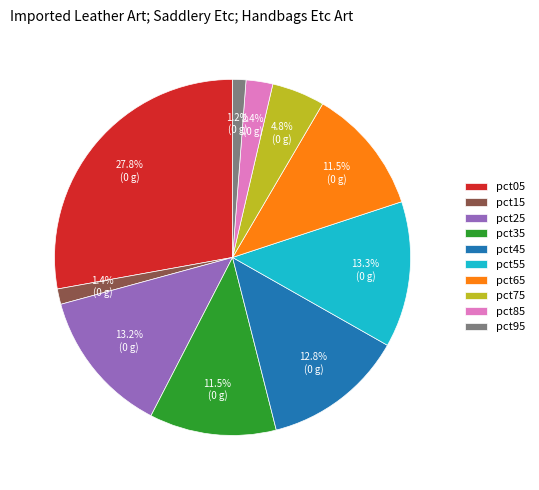

To the nearest percent, what is the combined percentage of pct35 and pct25?

25%